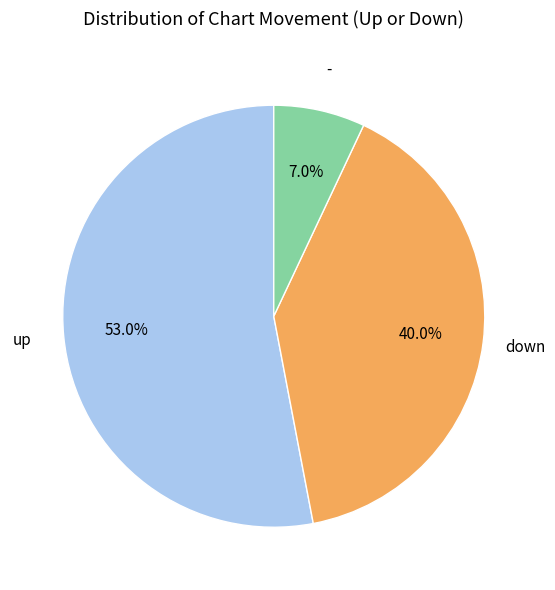

Count the number of slices in the pie.

3